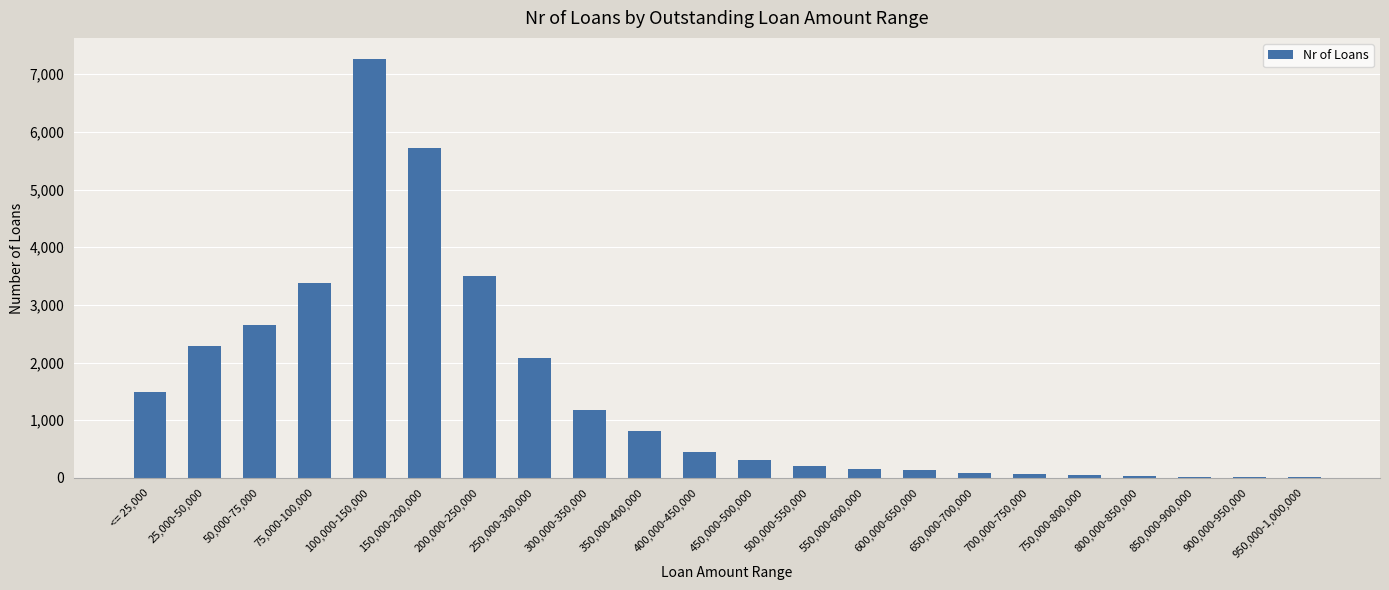

What is the change in value from 650,000-700,000 to 950,000-1,000,000?

-68